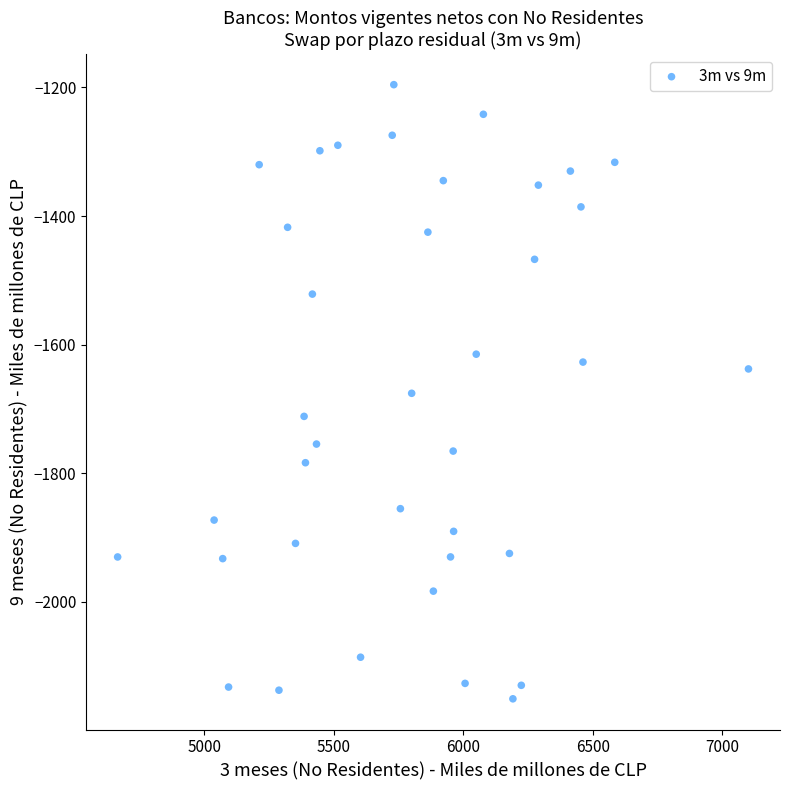

What is the range of X values (max minus min)?

2434.5